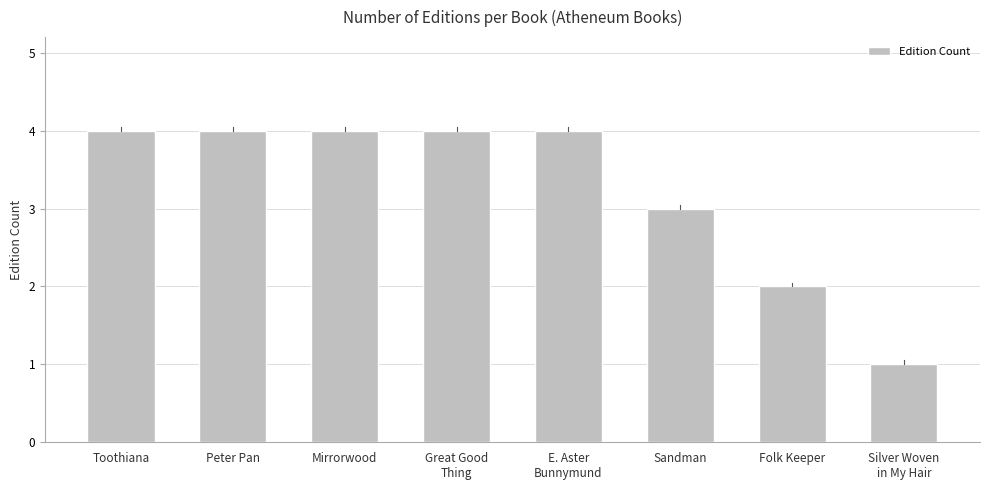

What position from the left is Great Good
Thing?

4